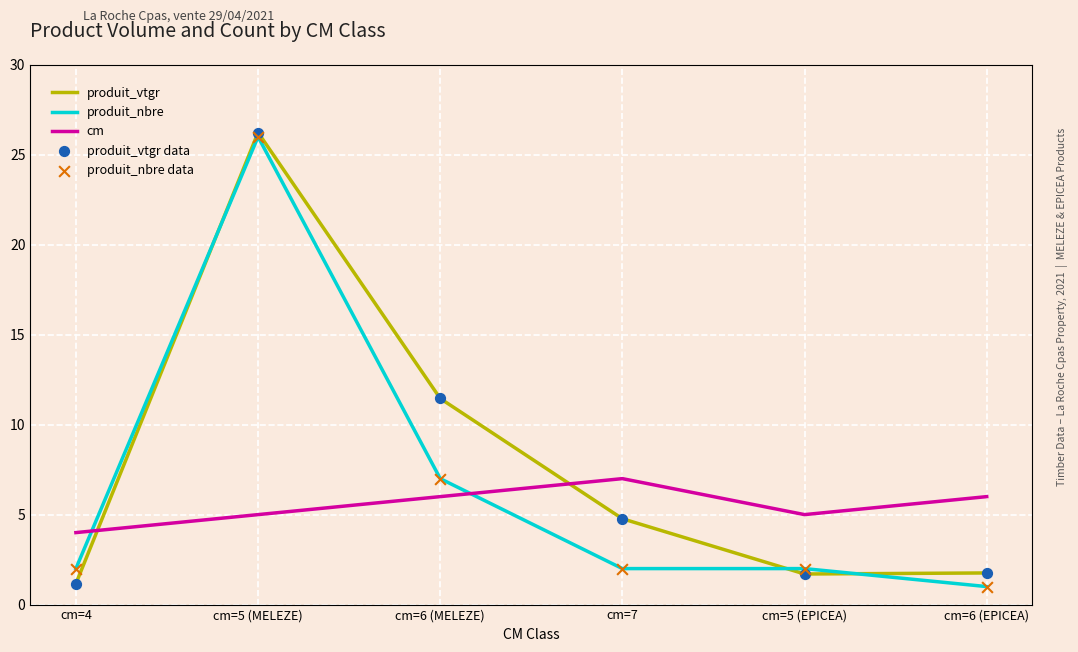

At which category is the sum across all series the highest?

cm=5 (MELEZE)